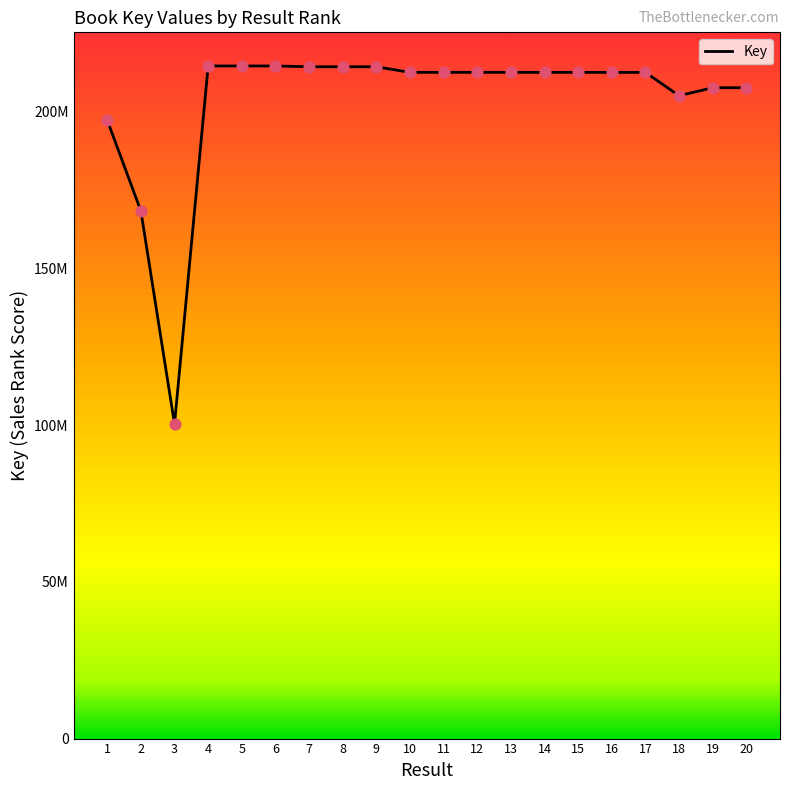

Between 1 and 16, which is larger?

16